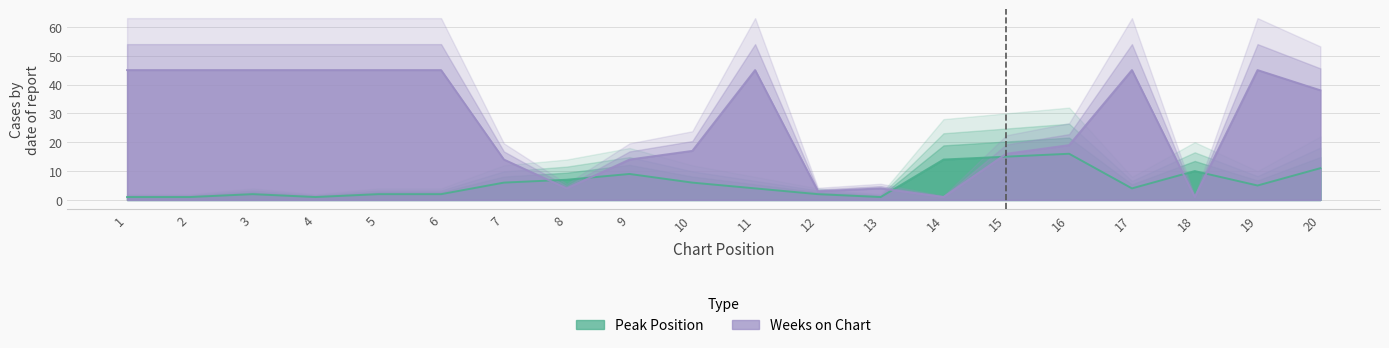

The Weeks on Chart series shows 4 at 13. True or false?

True